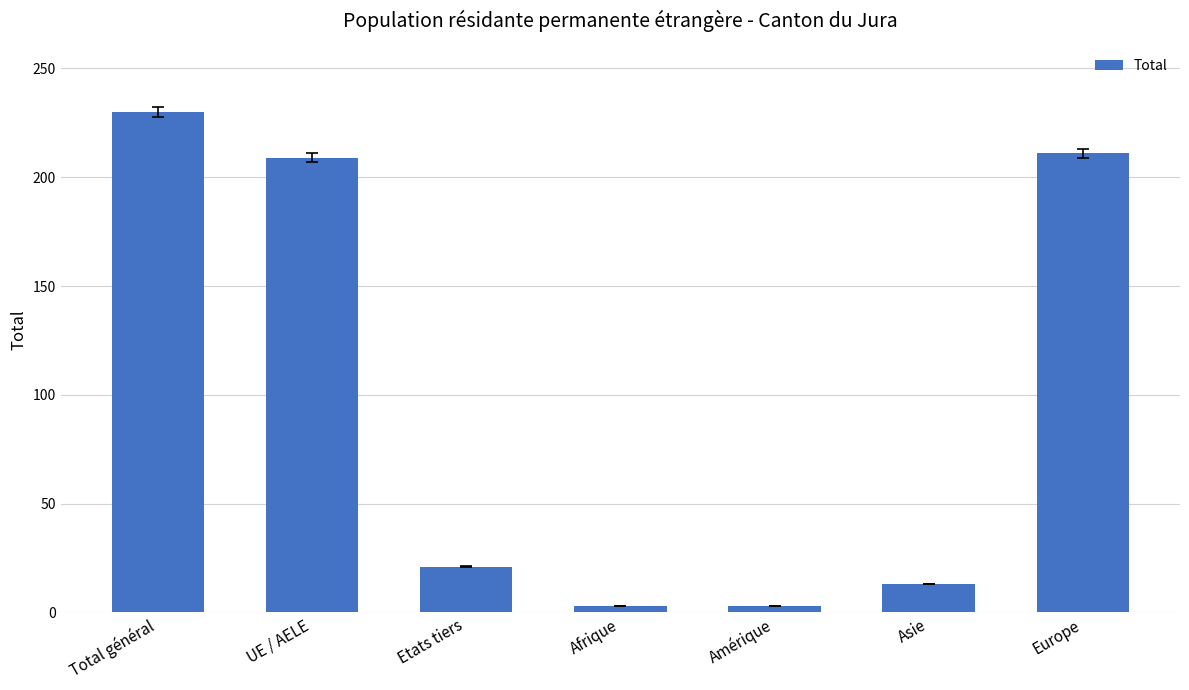

What is the greatest value displayed?

230